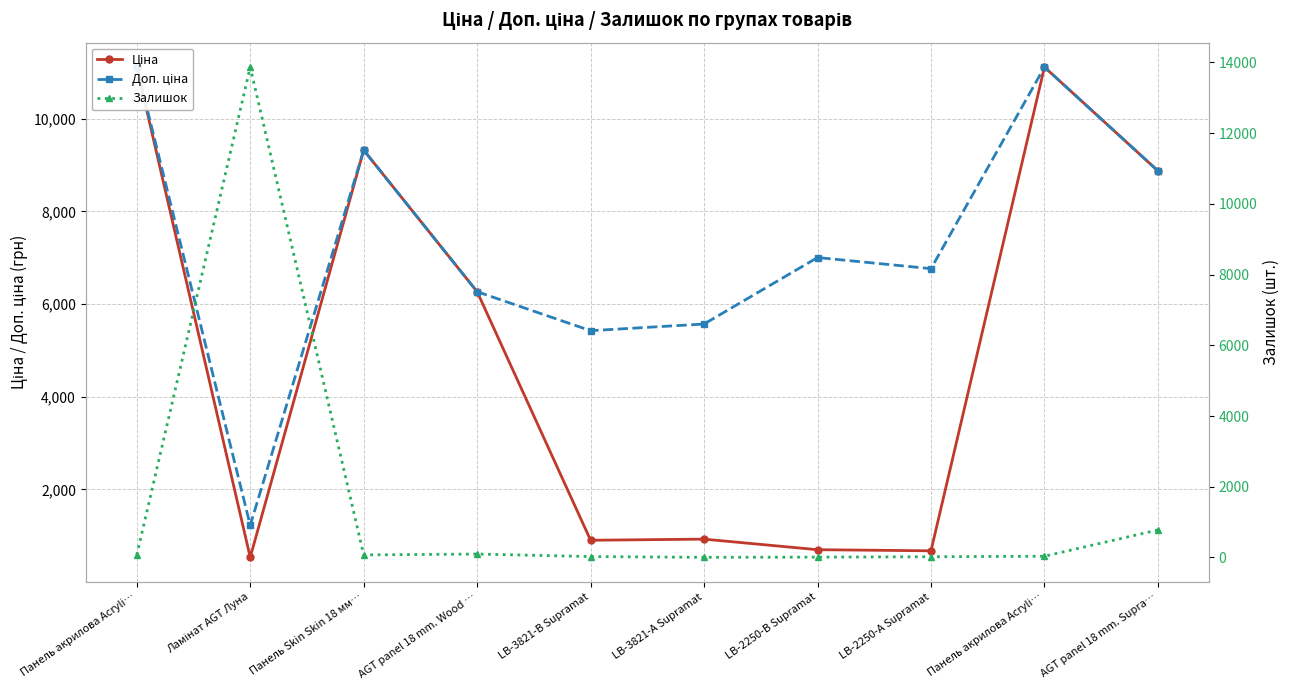

How many interior local peaks does the Залишок series have?

2